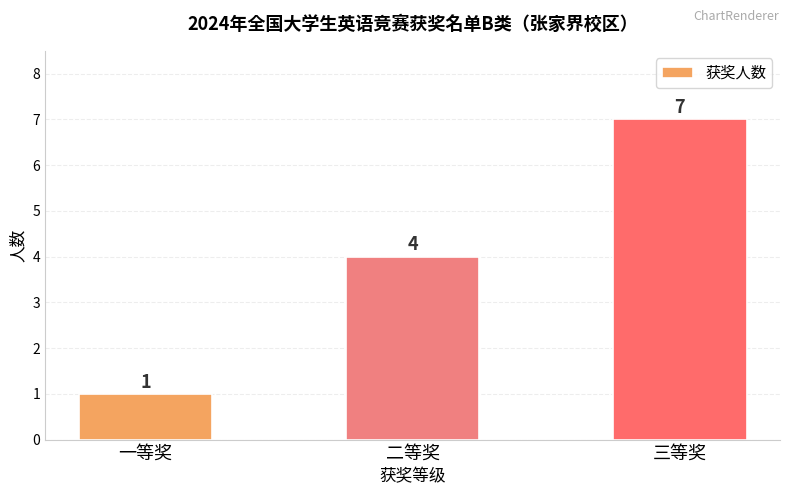

What is the greatest value displayed?

7